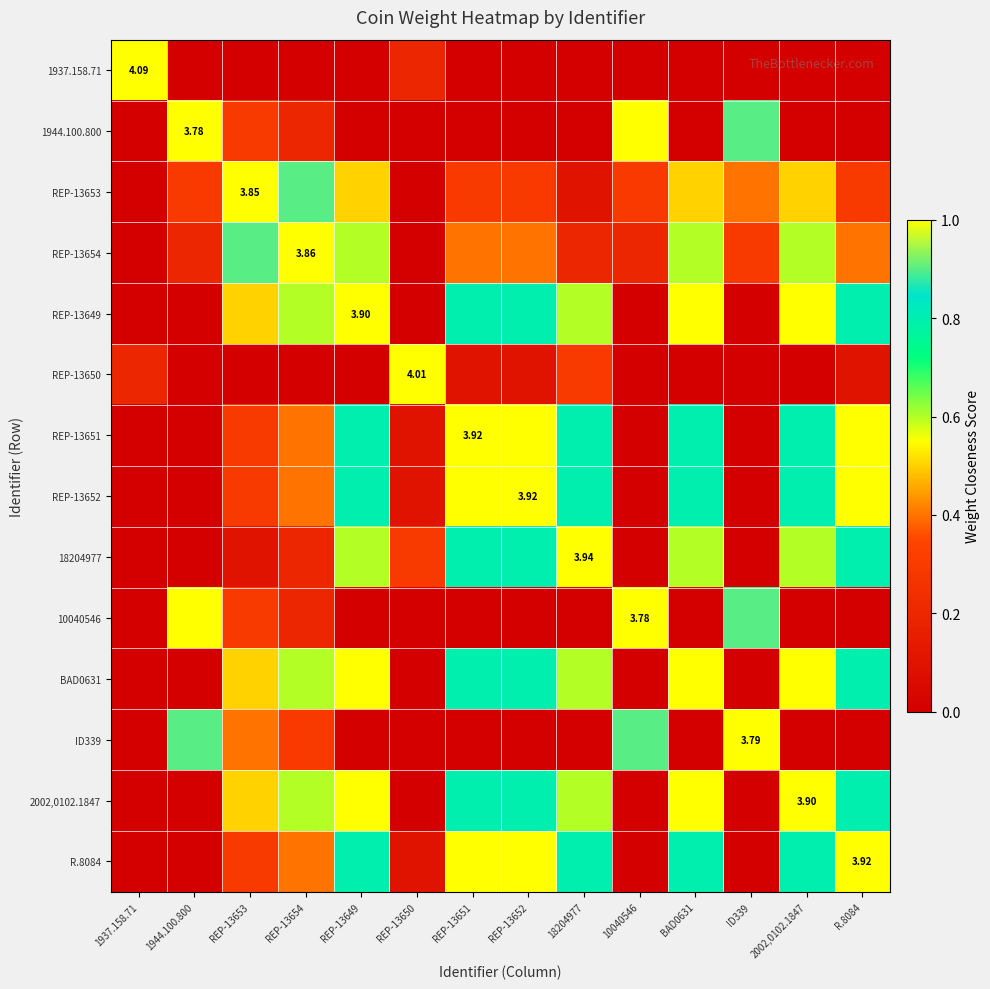

At how many categories does at least one series exceed 0?

14